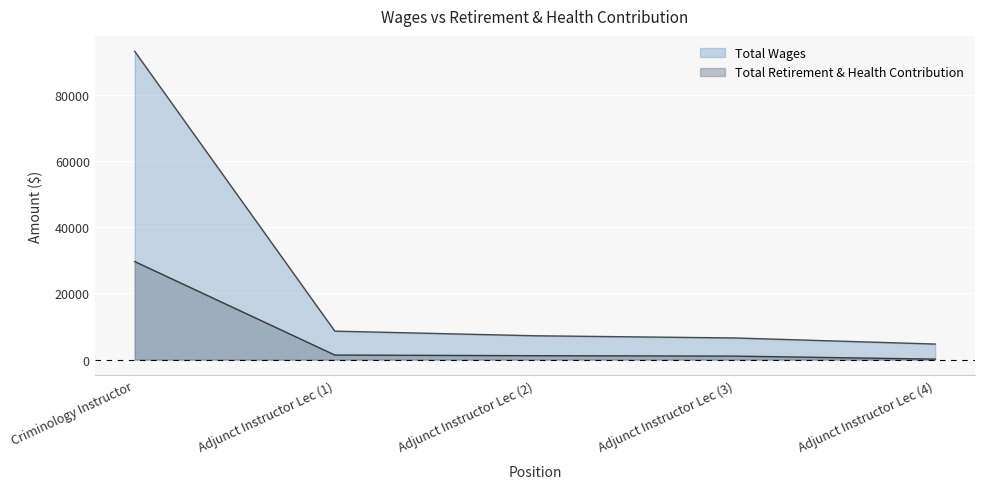

What is the difference between the second highest and second lowest values in the total_retirement series?

322